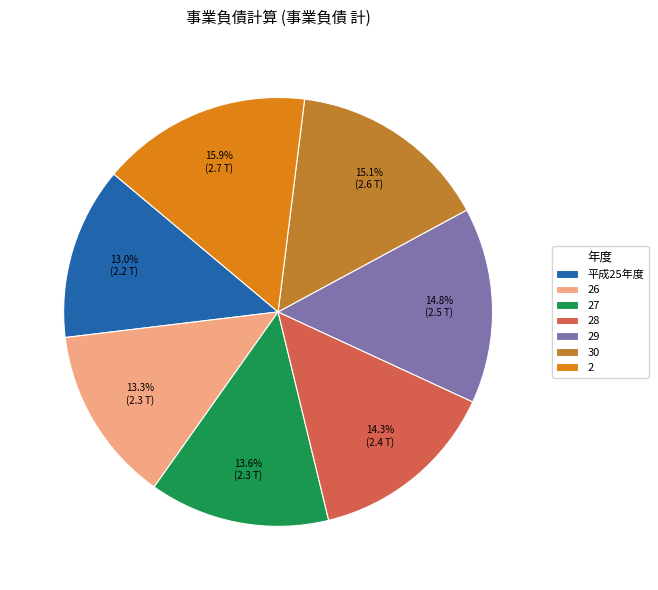

Does any single category account for the majority?

No